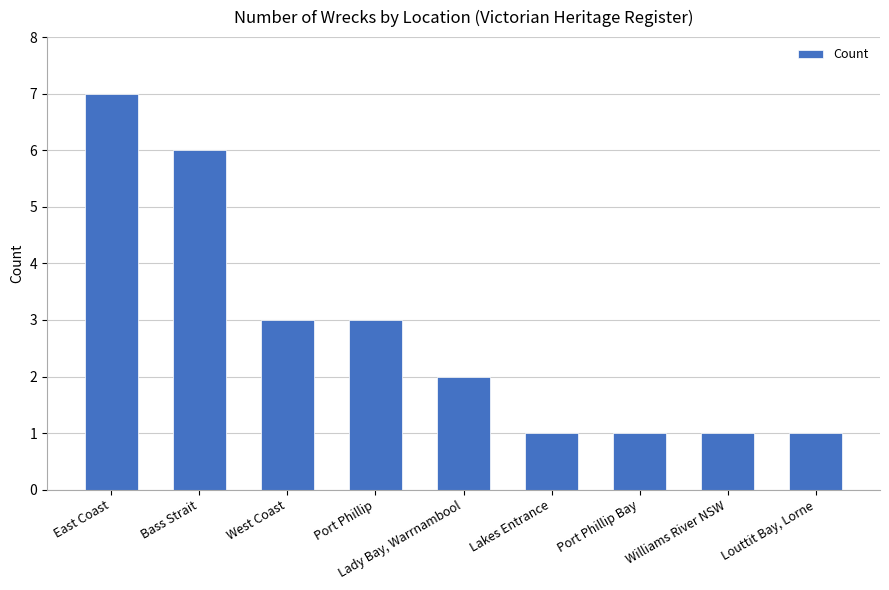

Are the bars grouped side by side (vs. stacked)?

No